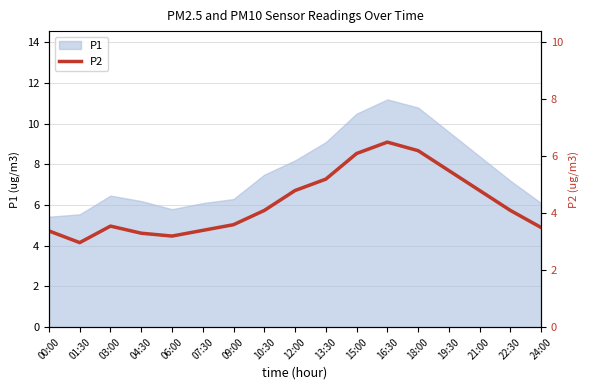

Where does the P1 series first go above 7?

10:30